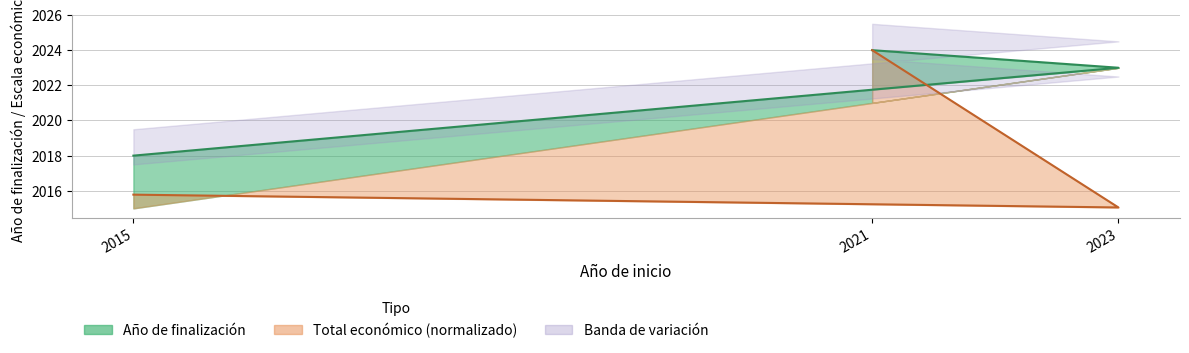

Is the value of Total económico at 2021 greater than the value of Año de finalización at 2021?

No